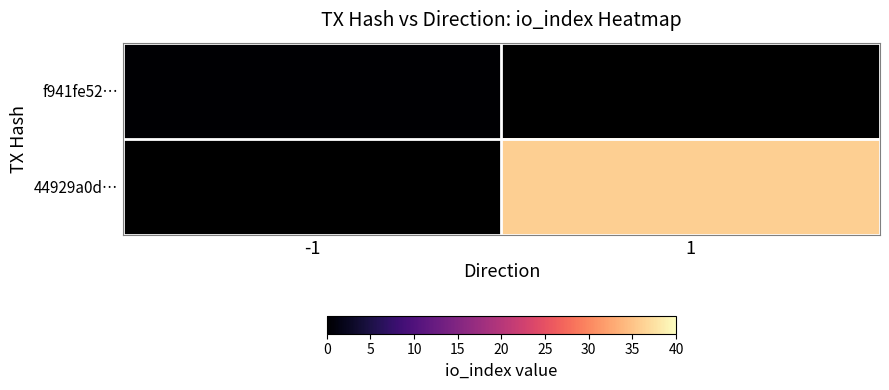

At how many categories does at least one series exceed 15?

1